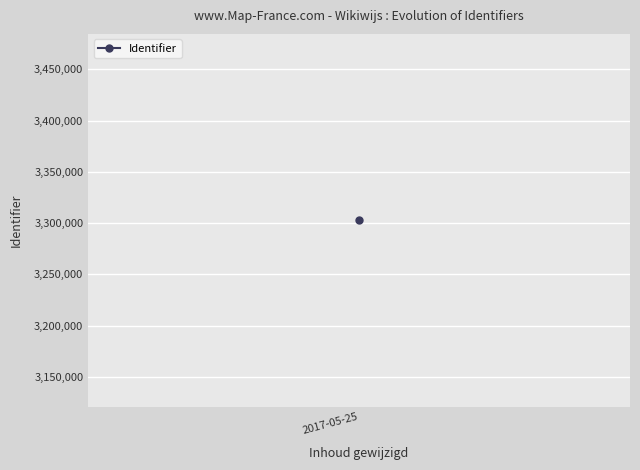

How many lines are shown in the chart?

1